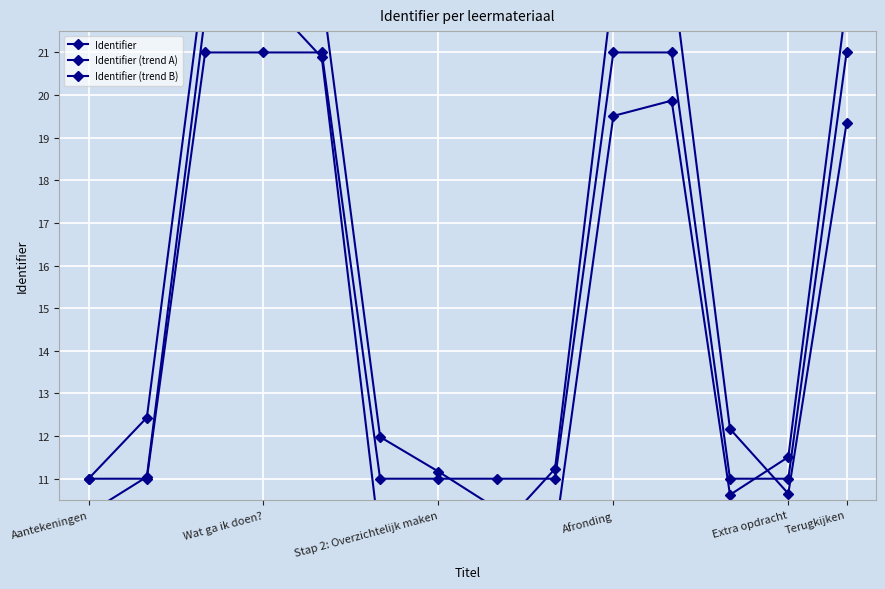

Rank the series by their maximum value, from highest to lowest.

Identifier (trend A), Identifier (trend B), Identifier